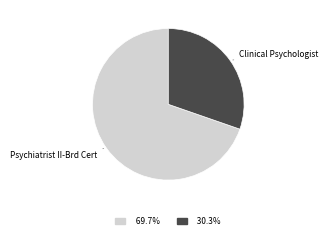

Is there any slice that represents more than half of the pie?

Yes